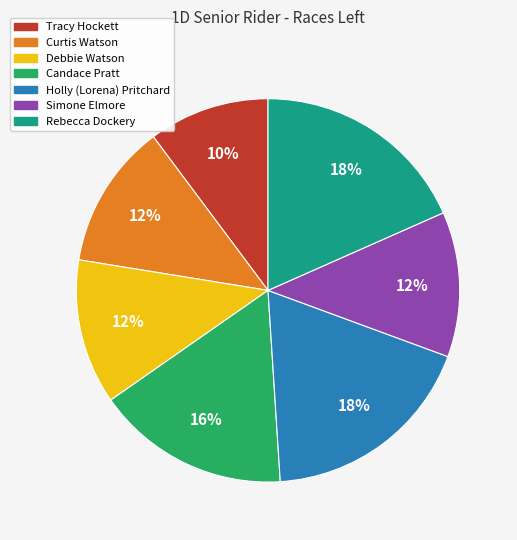

True or false: Debbie Watson accounts for 12% of the total.

True